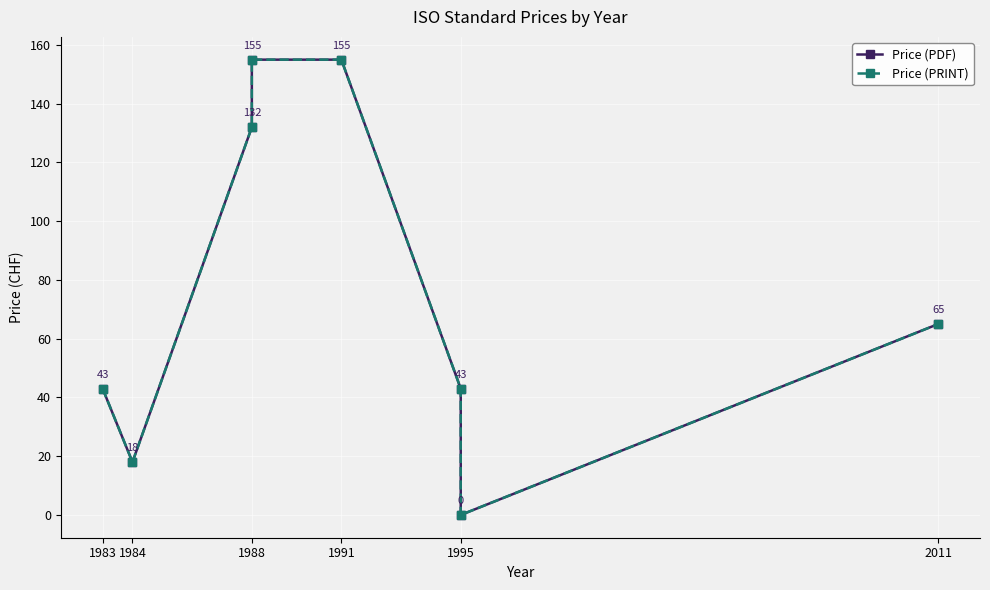

Reading left to right, transcribe all the data shown in this chart.

Price (PDF): 43	18	132	155	155	43	0	65
Price (PRINT): 43	18	132	155	155	43	0	65